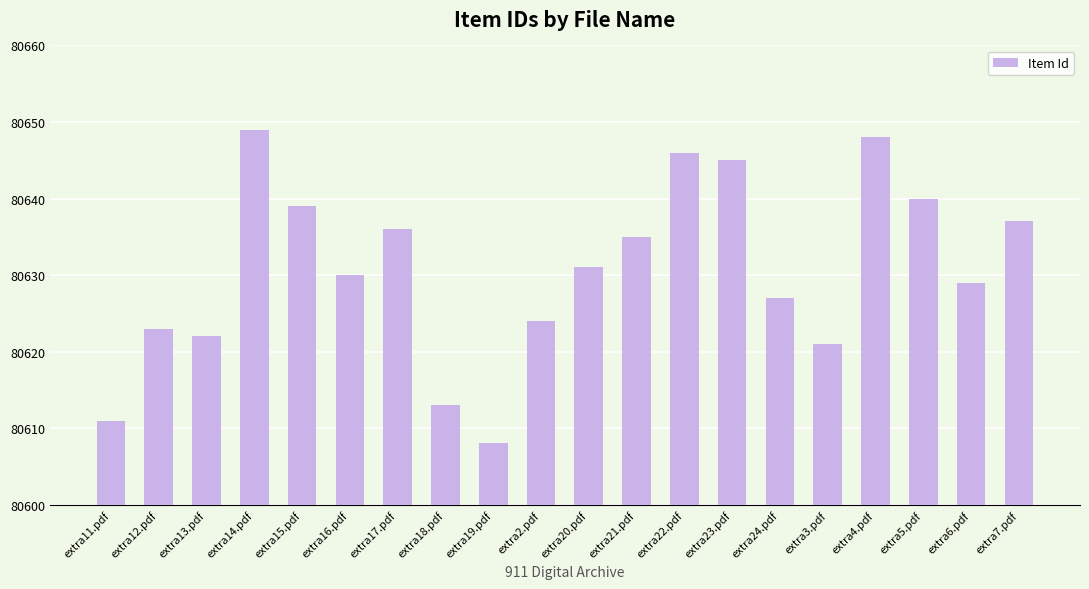

What is the value of the 12th bar from the left?

80635